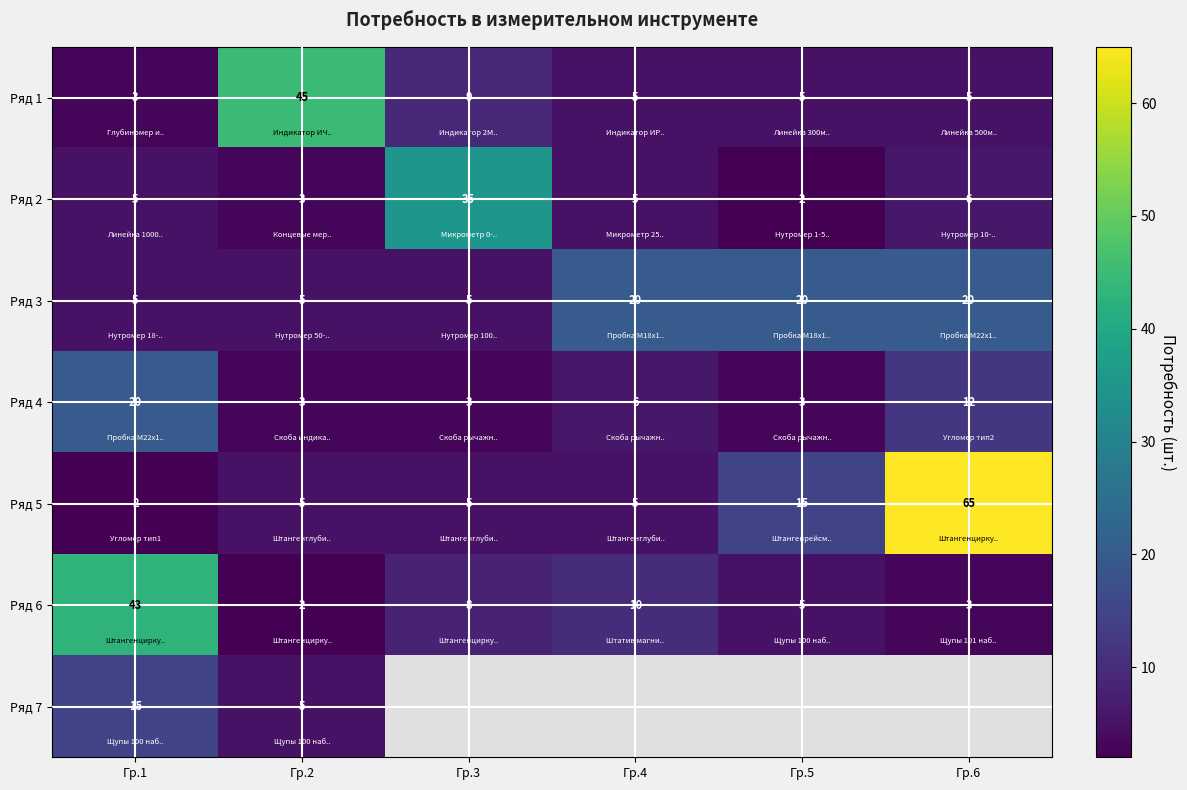

How many data points in Ряд 1 are less than 5?

1